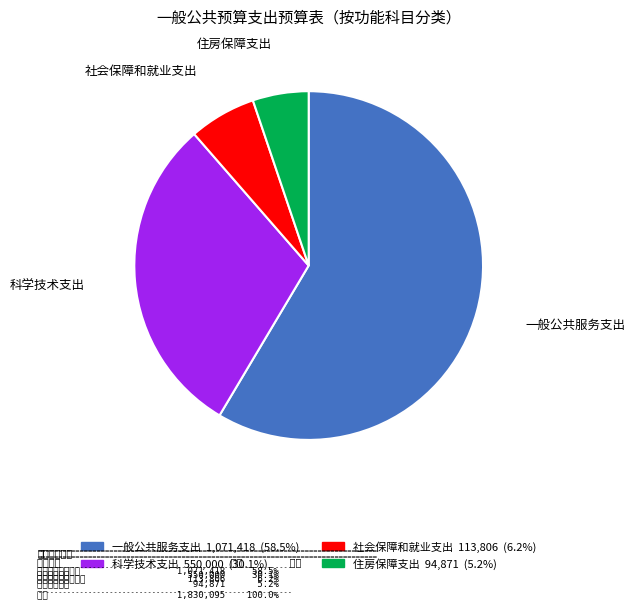

Which category has the biggest portion of the pie?

一般公共服务支出